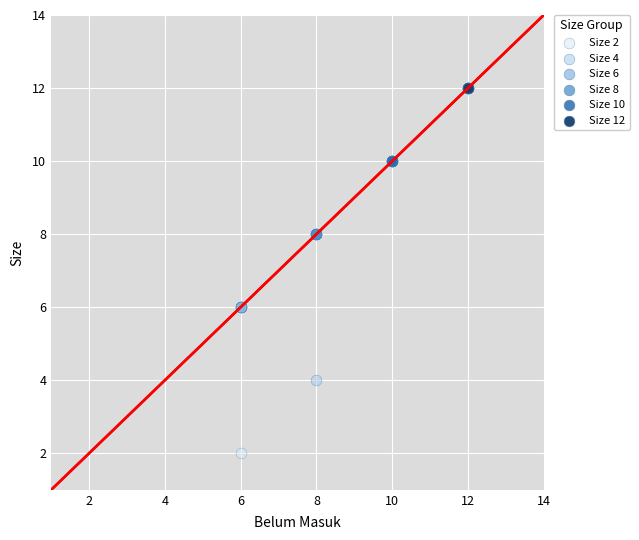

Which series contains the highest Y value?

Size 12